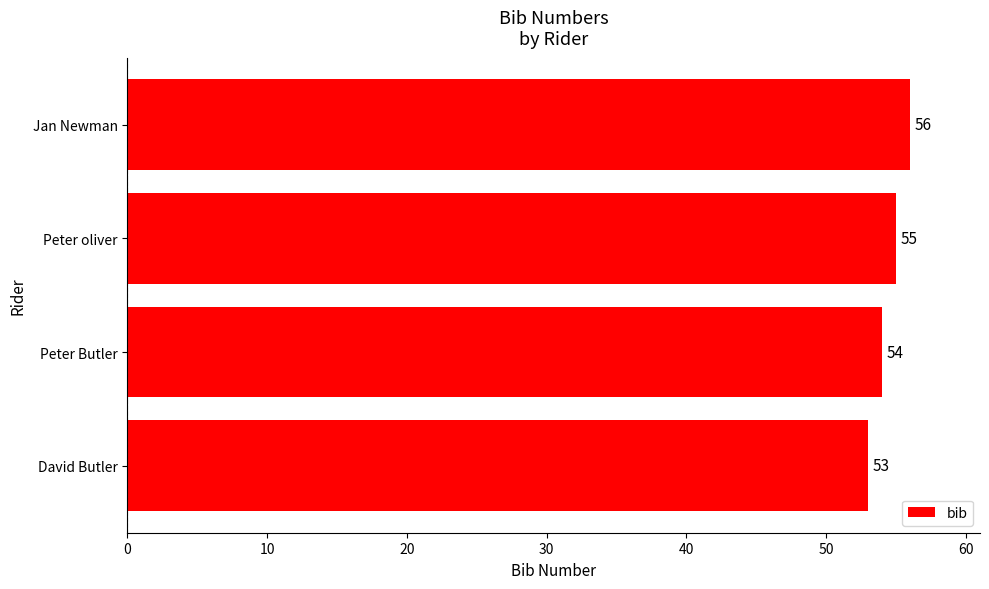

Reading top to bottom, what are all the values shown in this chart?

56	55	54	53